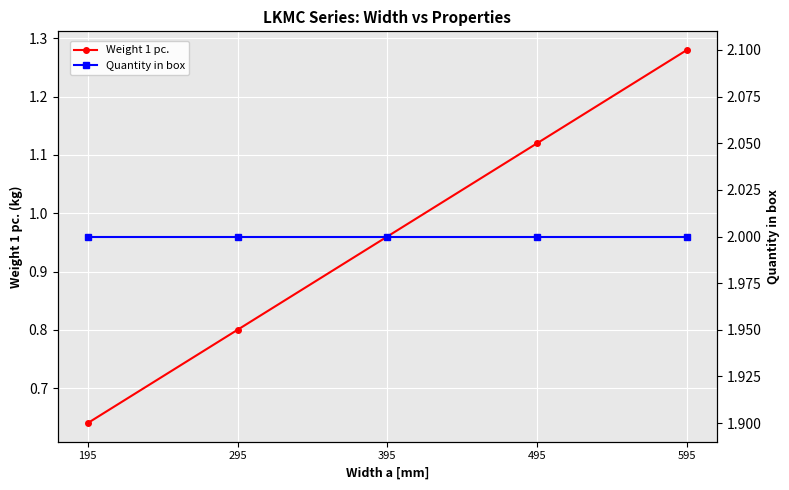

How many lines are shown in the chart?

2